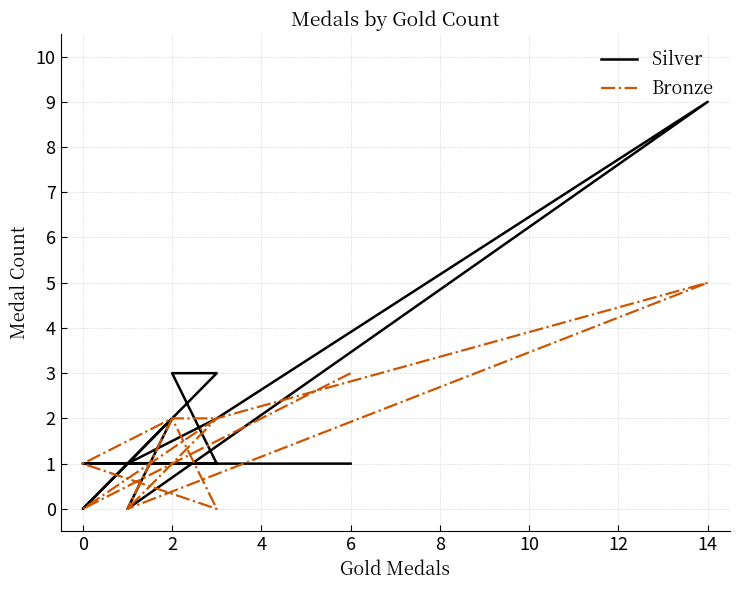

Which series ends up on top after the final intersection of Silver and Bronze?

Bronze